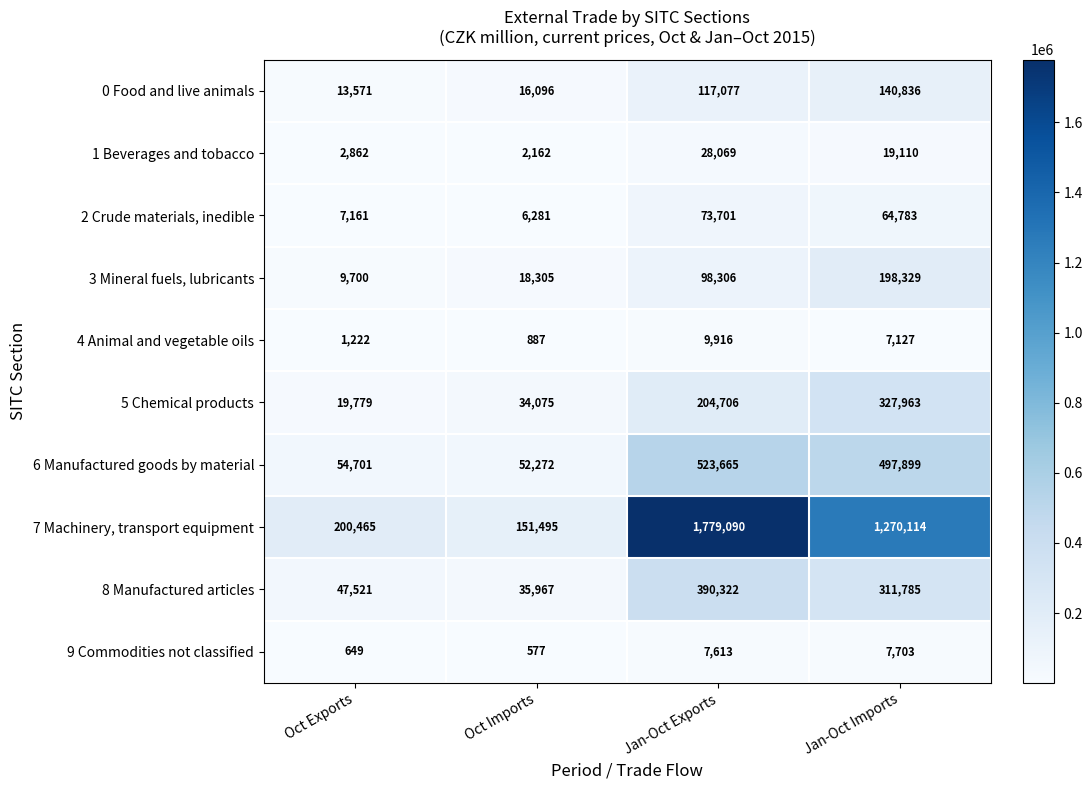

What is the average value of the 0 Food and live animals series?

71895